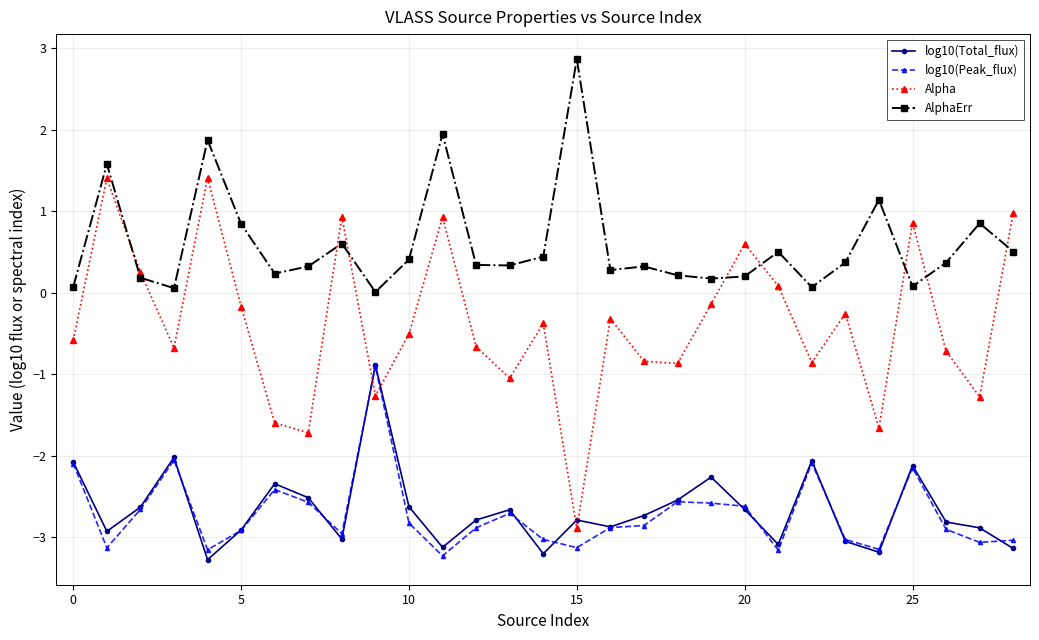

True or false: AlphaErr and log10(Peak_flux) intersect in this chart.

False